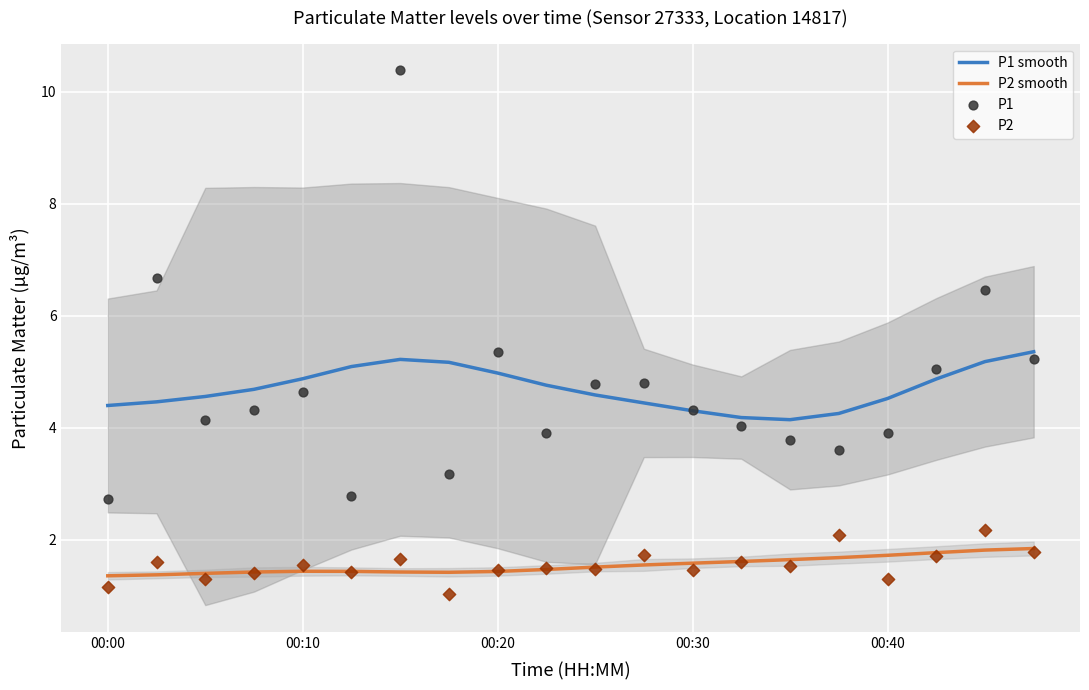

Which series has the largest total across all categories?

P1 smooth